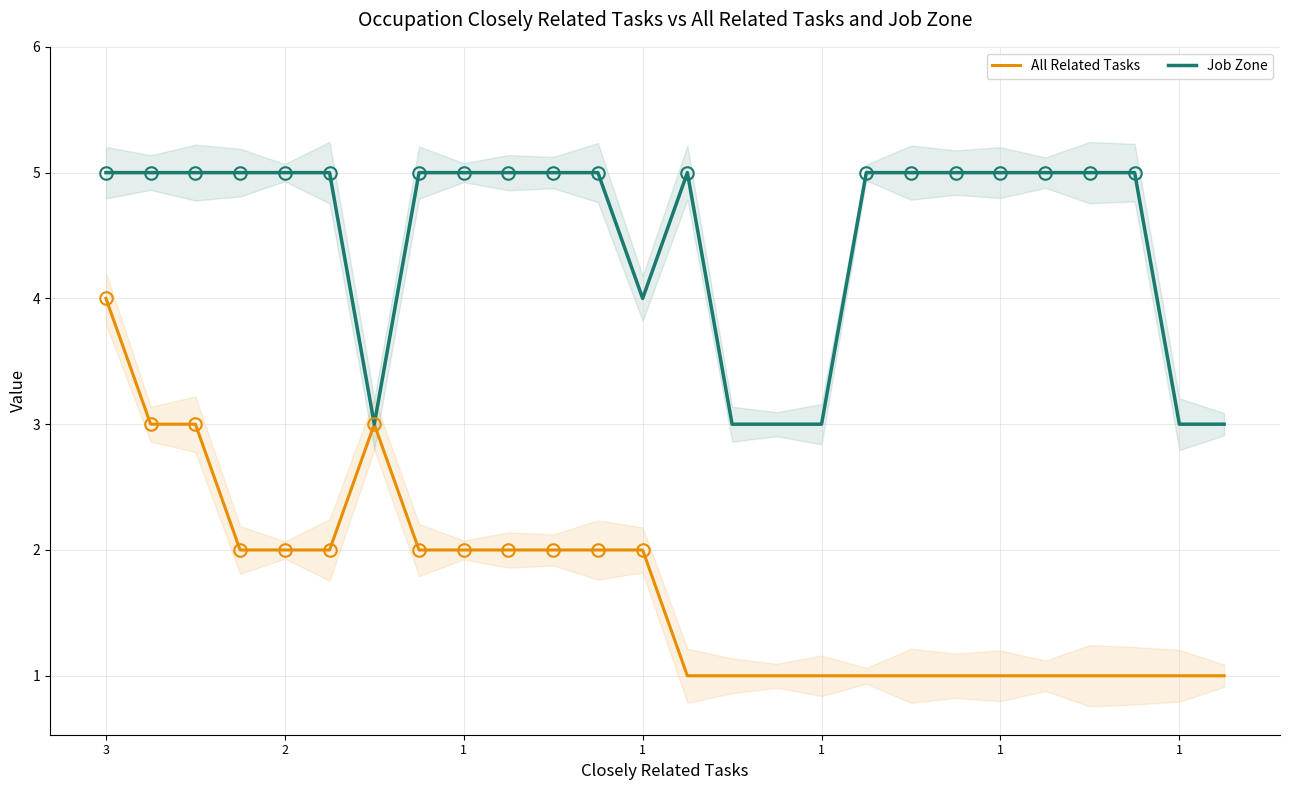

Does the chart have visible grid lines?

Yes